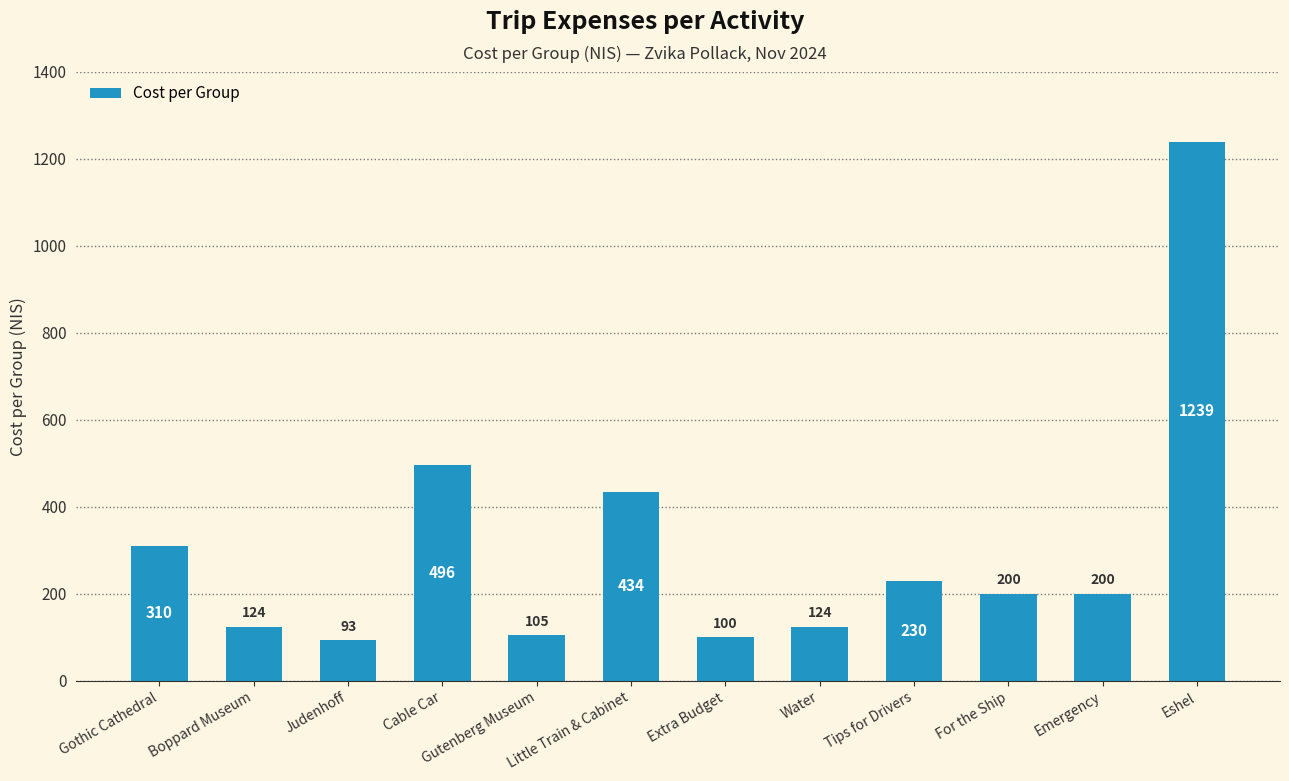

What is the maximum value shown in the chart?

1239